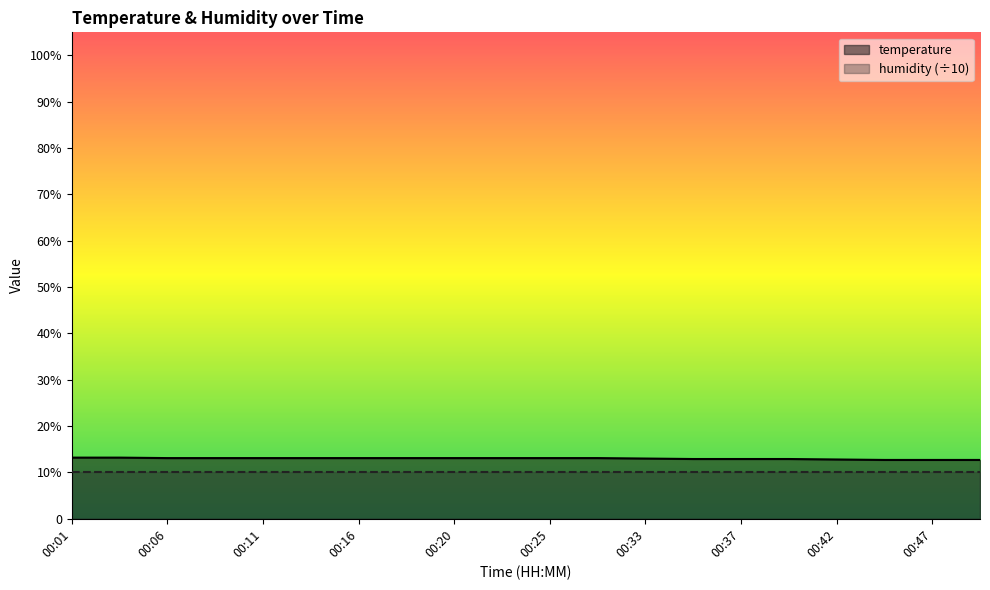

Which label corresponds to the smallest value in the chart?

00:45